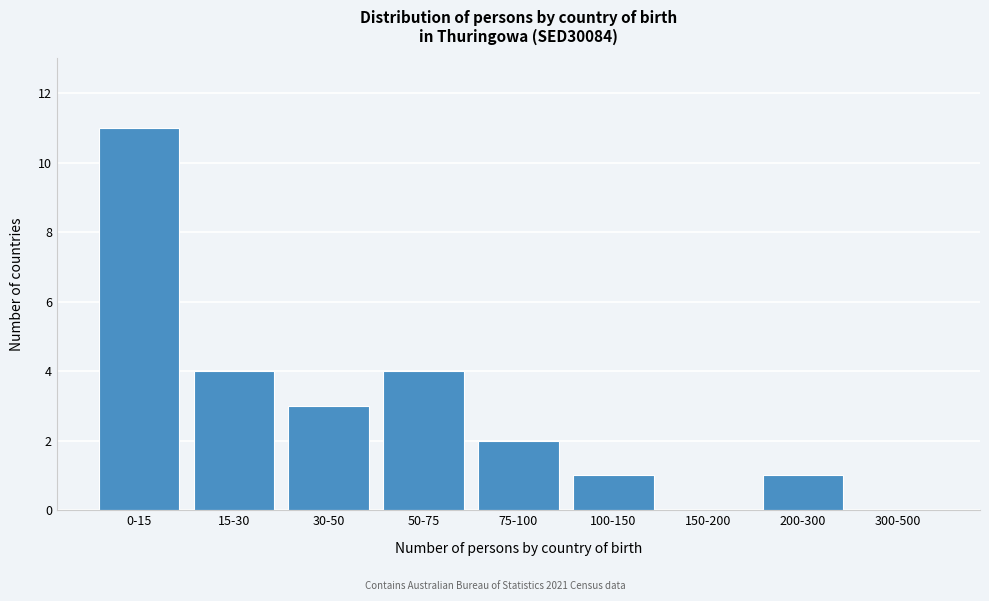

Reading left to right, what are all the values shown in this chart?

0-15=11	15-30=4	30-50=3	50-75=4	75-100=2	100-150=1	150-200=0	200-300=1	300-500=0